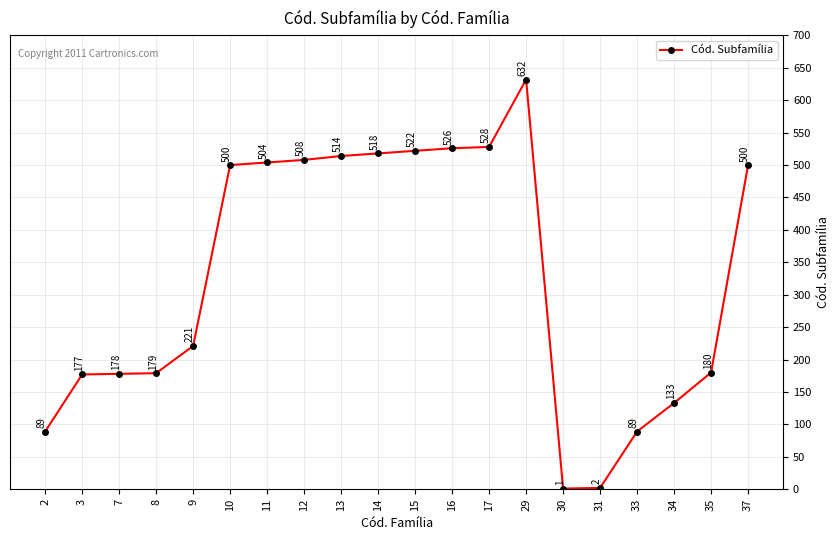

What is the sum of the values at 11 and 12?

1012